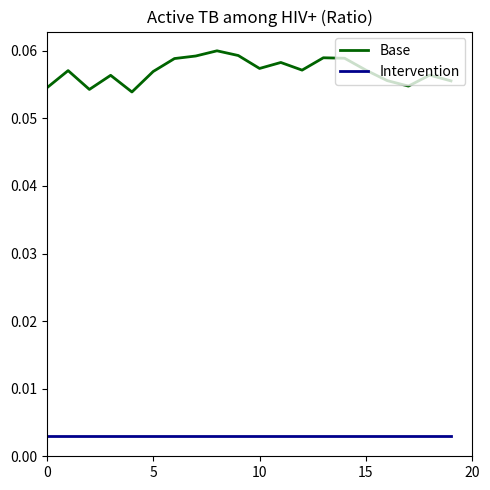

Which series has the largest total across all categories?

Base